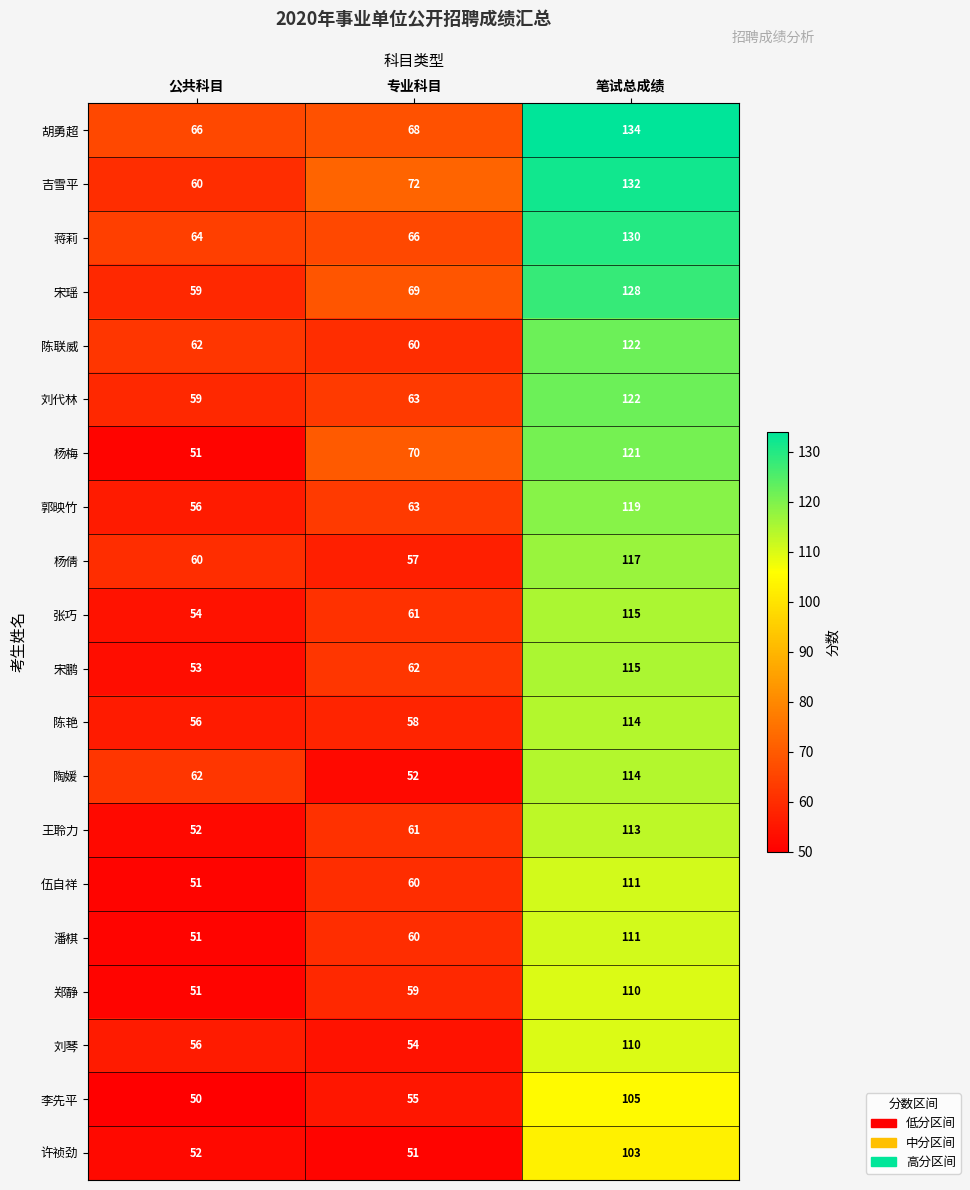

What is the average value of the 王聆力 series?

75